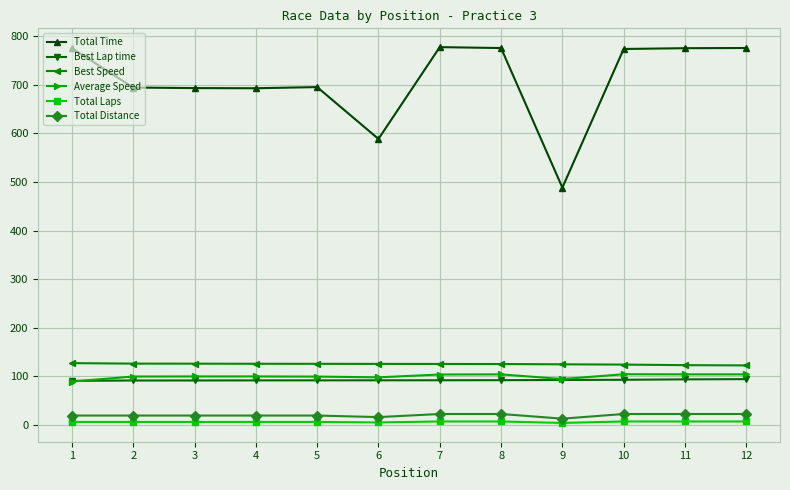

Which series has the largest range (max minus min)?

Total Time